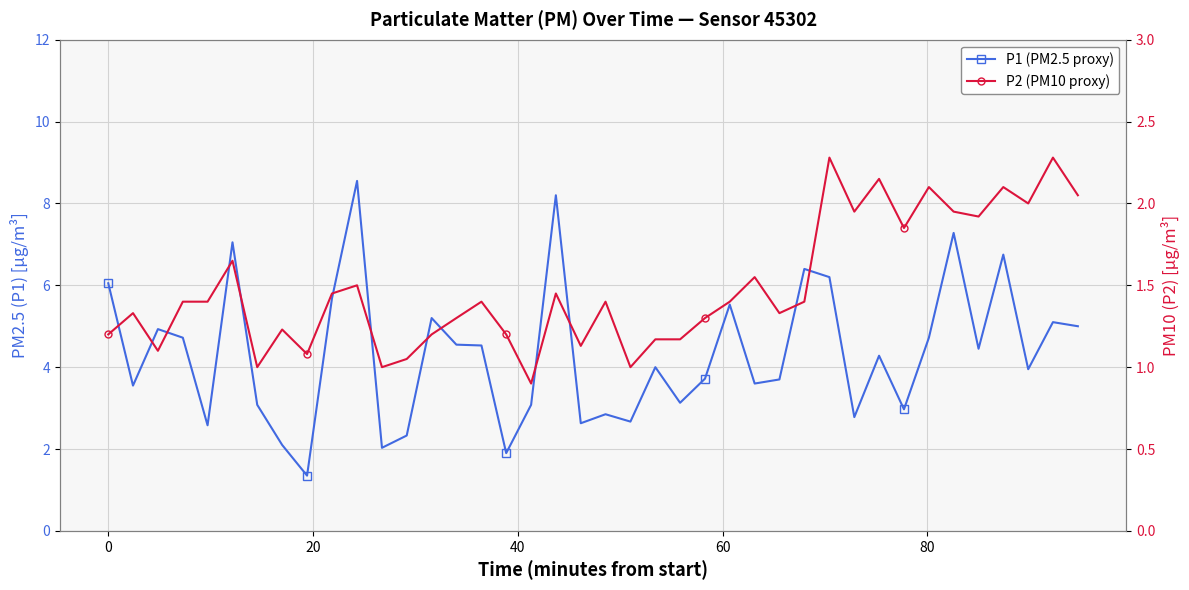

What is the smallest value displayed?

0.9